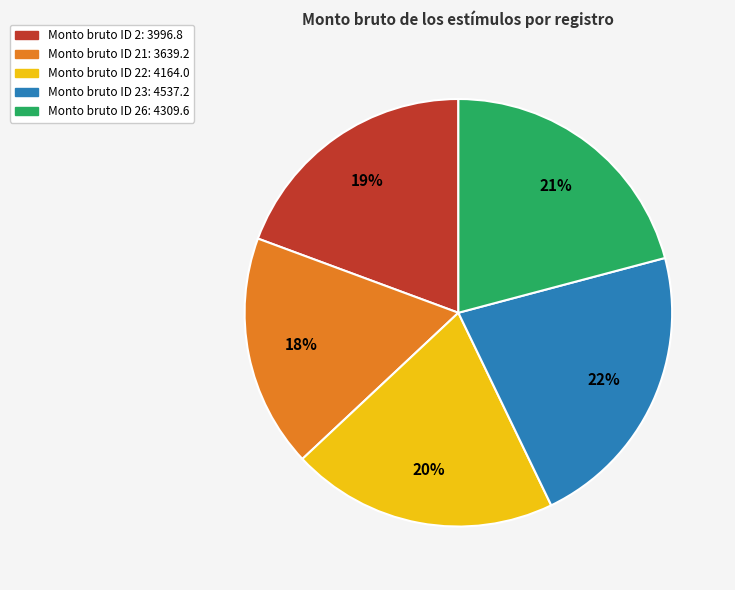

Combined, do Monto bruto ID 22: 4164.0 and Monto bruto ID 23: 4537.2 account for over 50%?

No